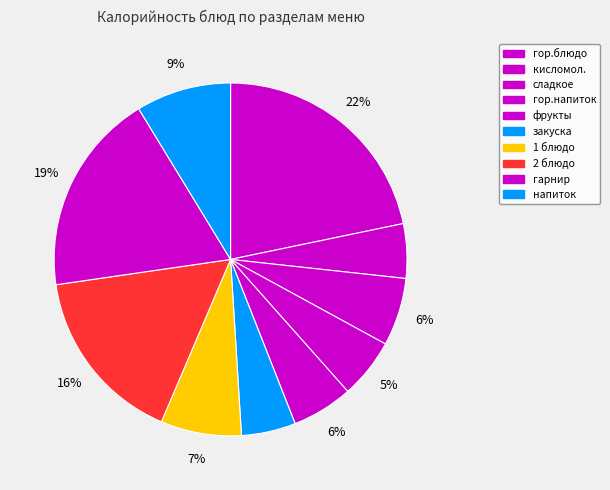

How many segments does this pie chart have?

10